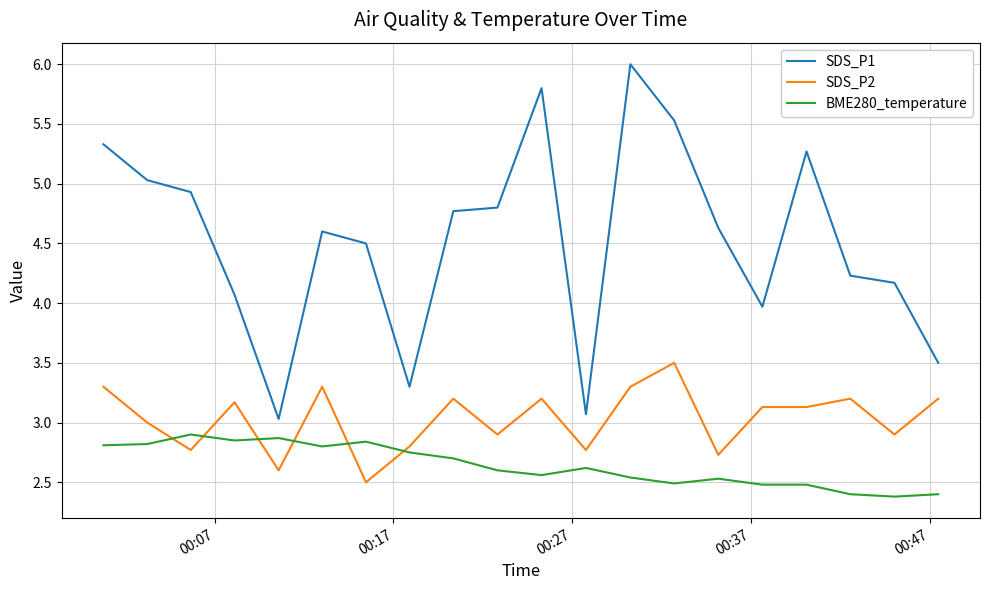

True or false: SDS_P2 and SDS_P1 cross at least once.

False